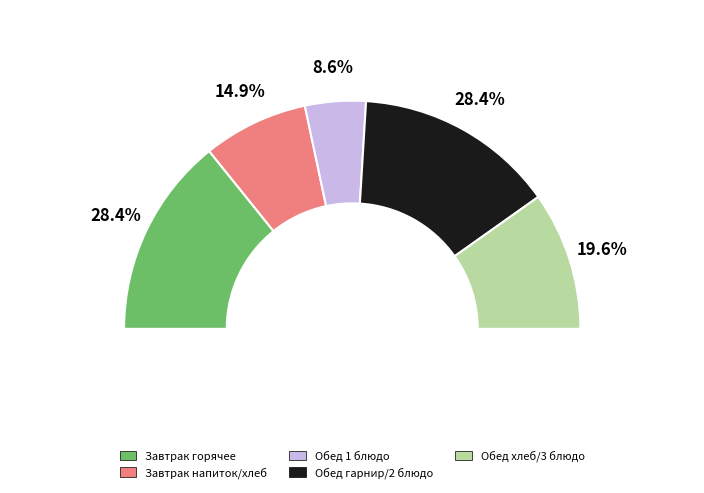

Does any single category account for the majority?

No